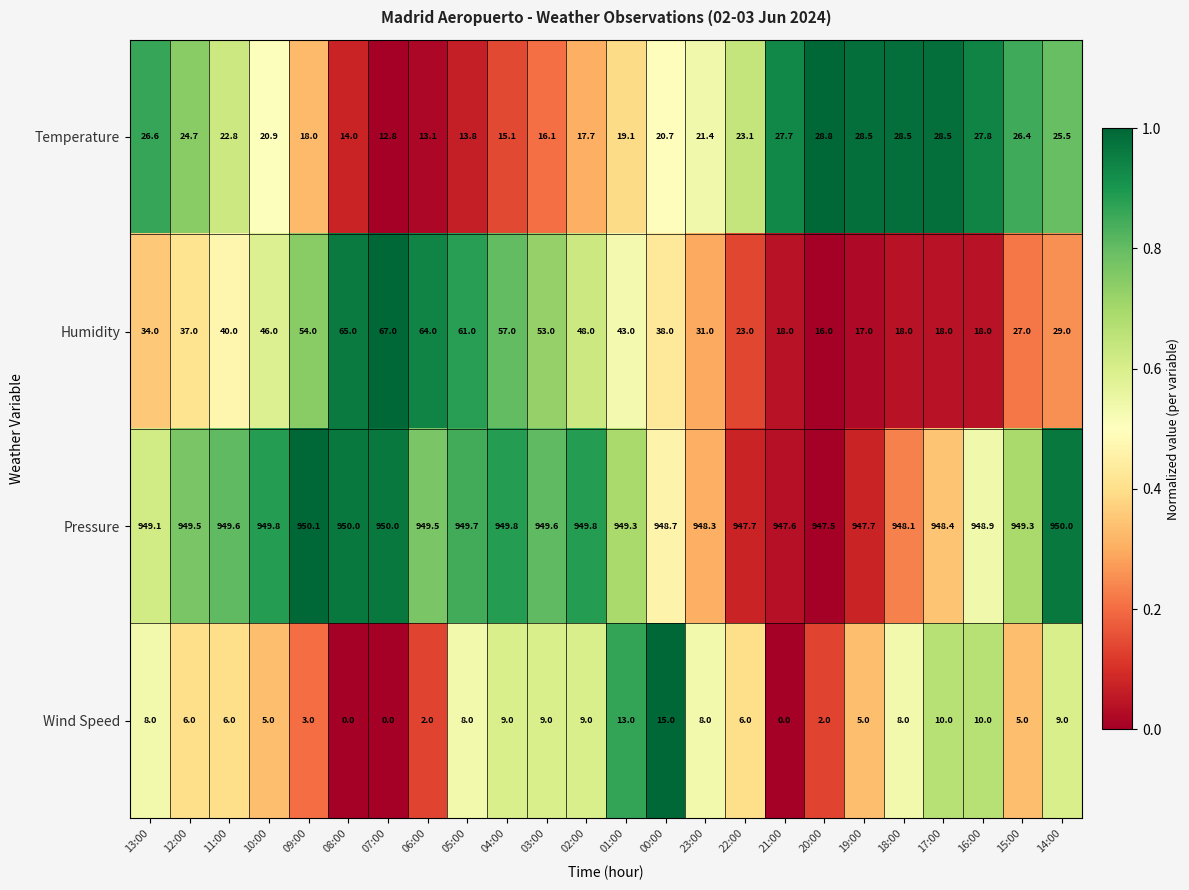

How many values in the Temperature series are below 22?

12